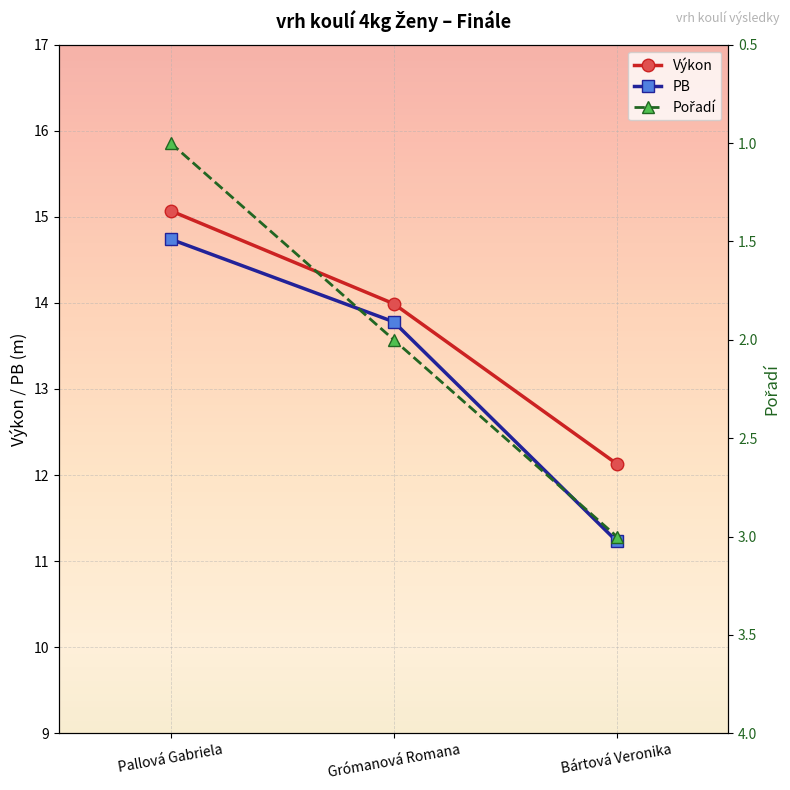

Reading right to left, list all the values displayed in this chart.

Výkon: Bártová Veronika=12.1	Grómanová Romana=14.0	Pallová Gabriela=15.1
PB: Bártová Veronika=11.2	Grómanová Romana=13.8	Pallová Gabriela=14.7
Pořadí: Bártová Veronika=3.0	Grómanová Romana=2.0	Pallová Gabriela=1.0